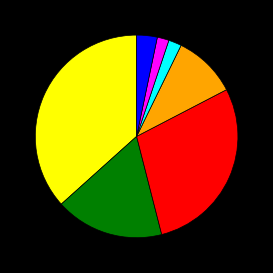

Is there any slice that represents more than half of the pie?

No